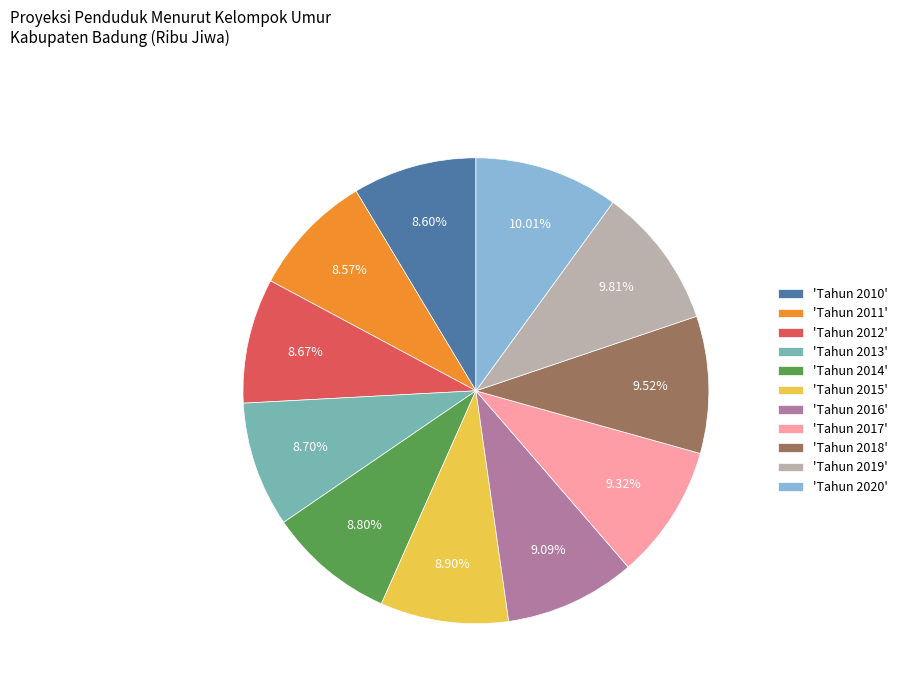

Is the sum of 'Tahun 2012' and 'Tahun 2016' greater than half?

No